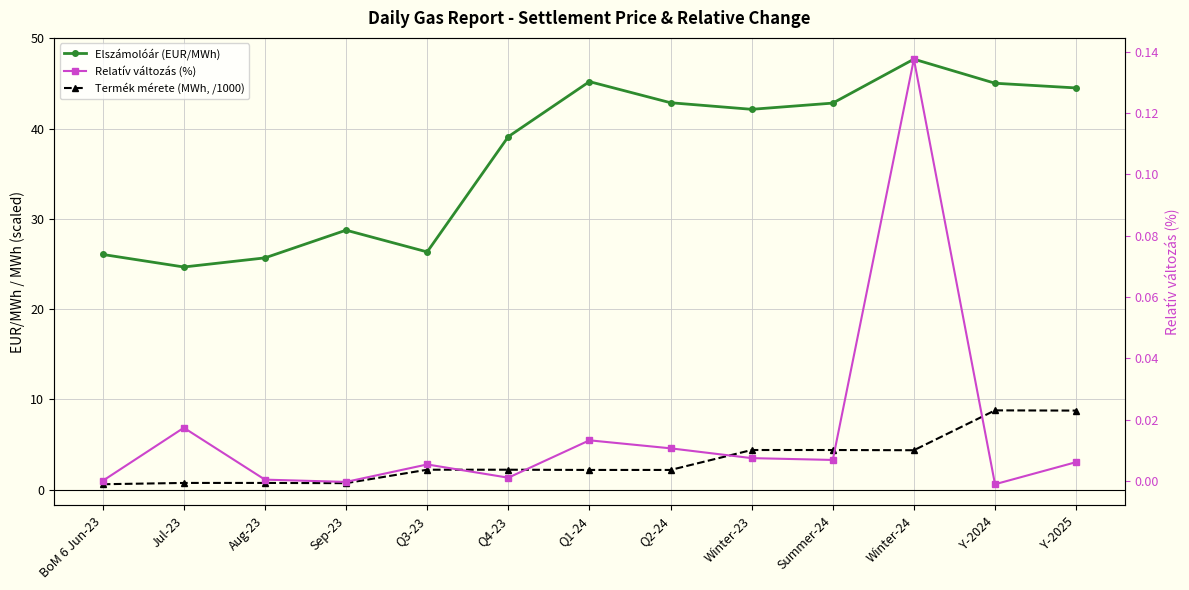

Which series has the largest total across all categories?

Elszámolóár (EUR/MWh)